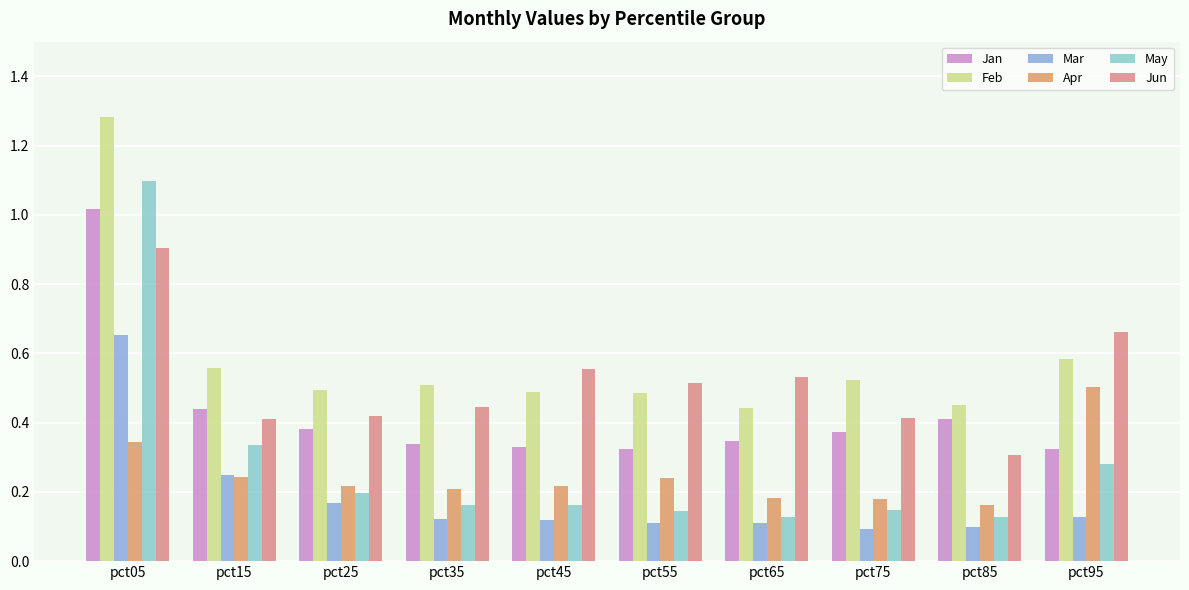

Is the value of Apr at pct95 greater than the value of Feb at pct35?

No